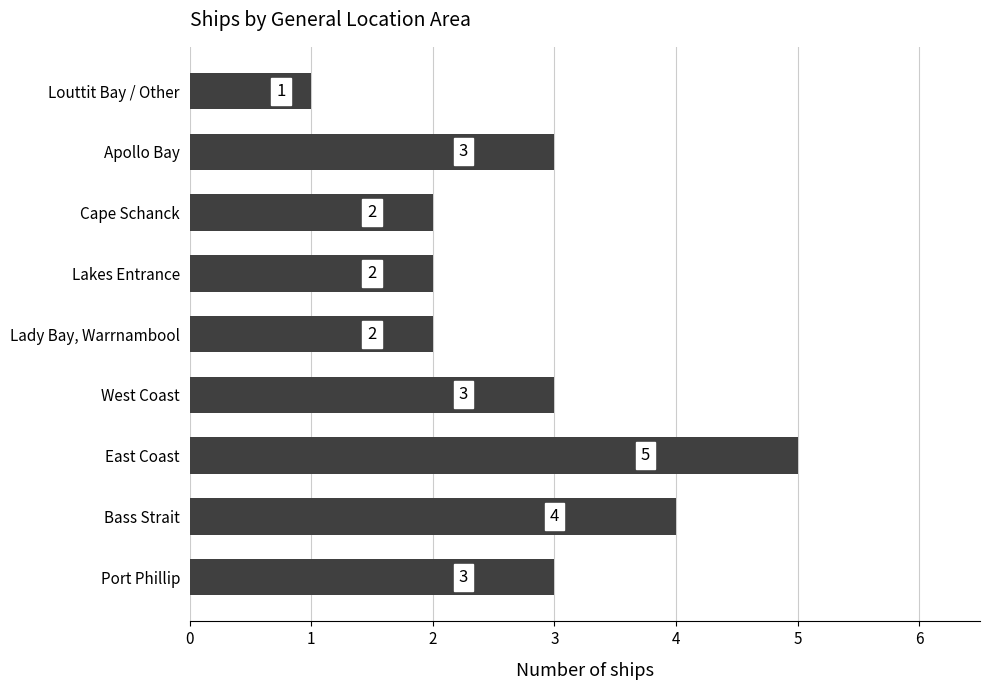

Is it true that the value at Lakes Entrance is 0?

False